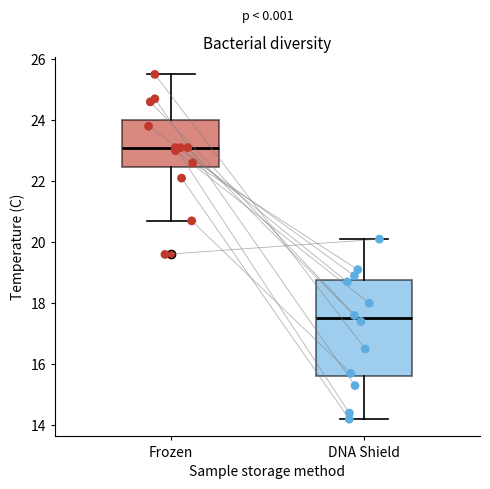

Where is the upper edge of the box for DNA Shield on the y-axis? The values are not printed on the chart, so give them approximately, as read against the axis.

18.8